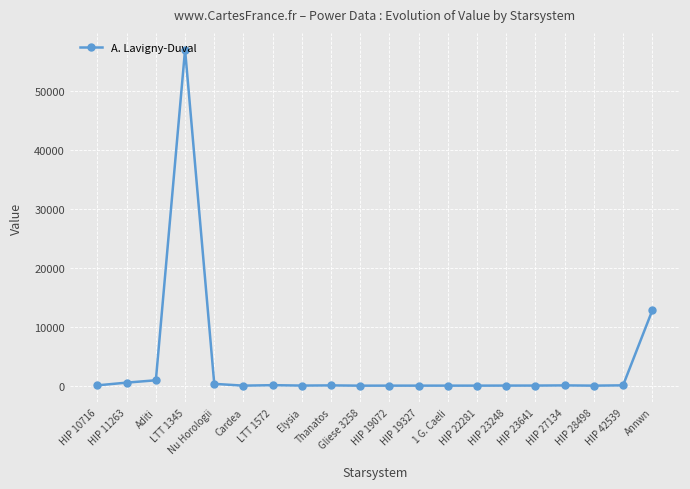

What is the difference between the second highest and second lowest values?

12746